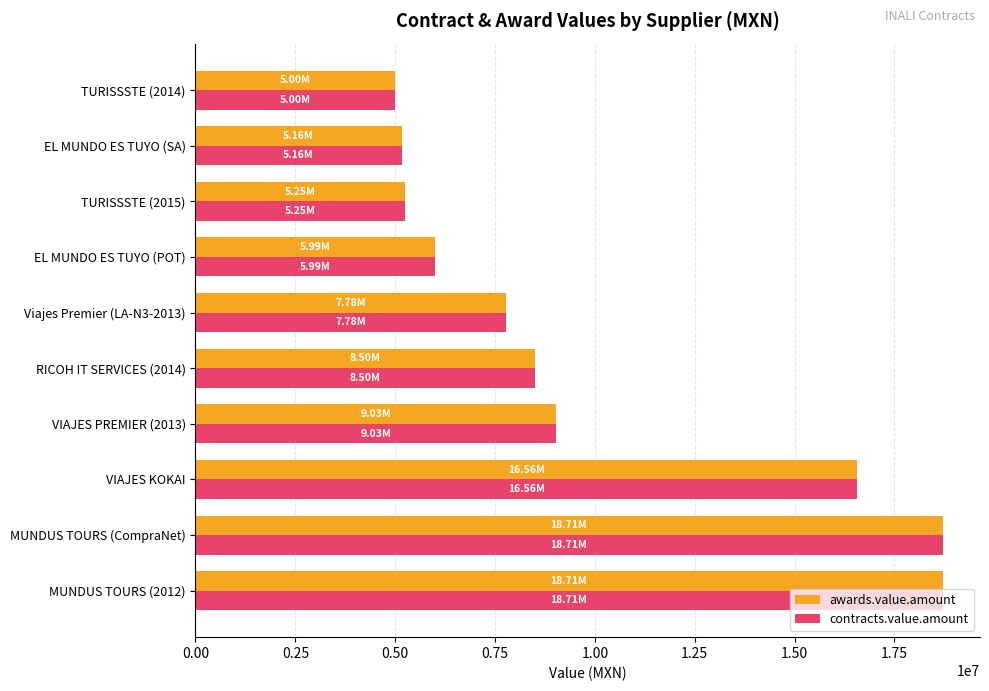

Is the value of contracts.value.amount at VIAJES PREMIER (2013) greater than the value of awards.value.amount at TURISSSTE (2015)?

Yes